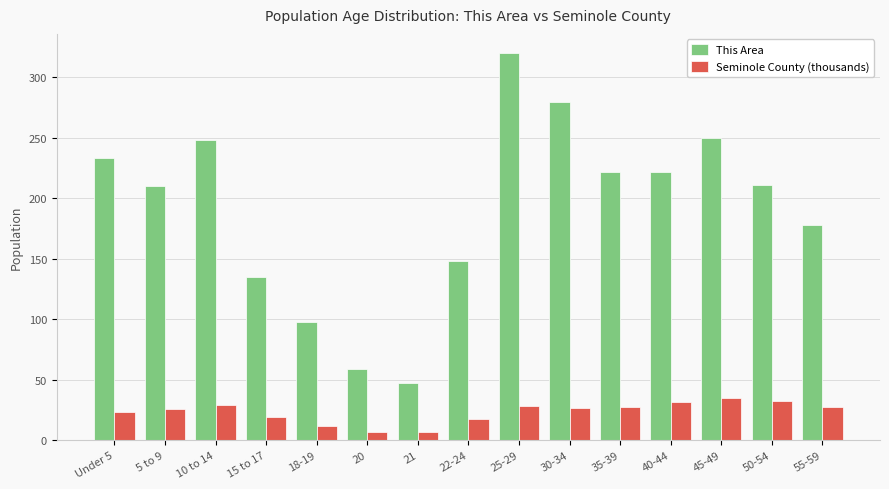

How many data points does each series have?

15